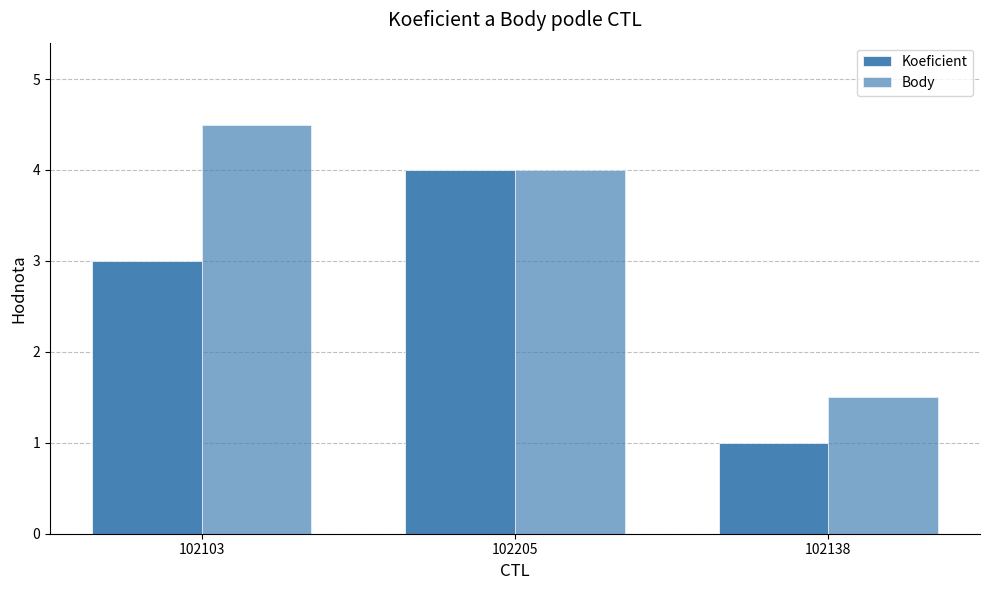

What is the average value of the Koeficient series?

2.7